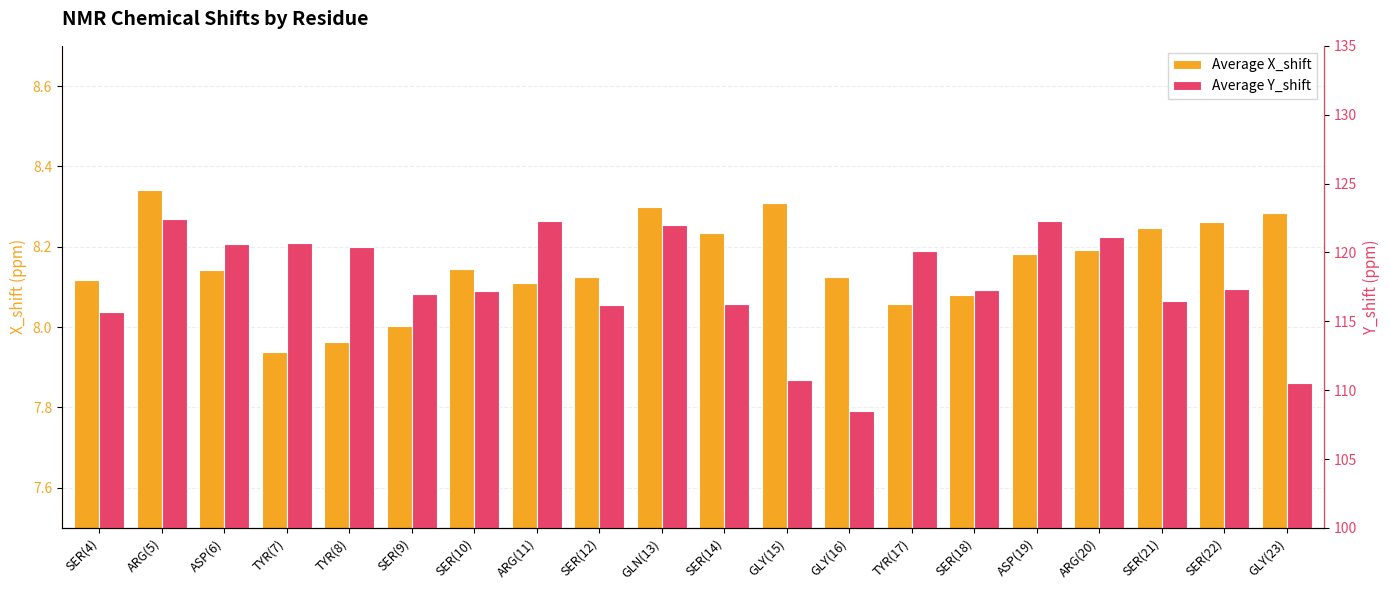

What value does the Average Y_shift series have at ARG(11)?

122.3